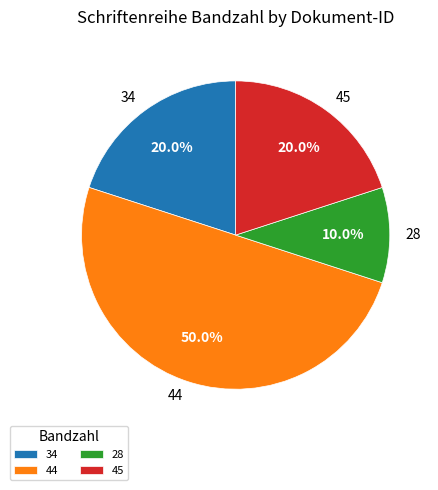

To the nearest percent, what is the difference between the largest and smallest slice percentages?

40%